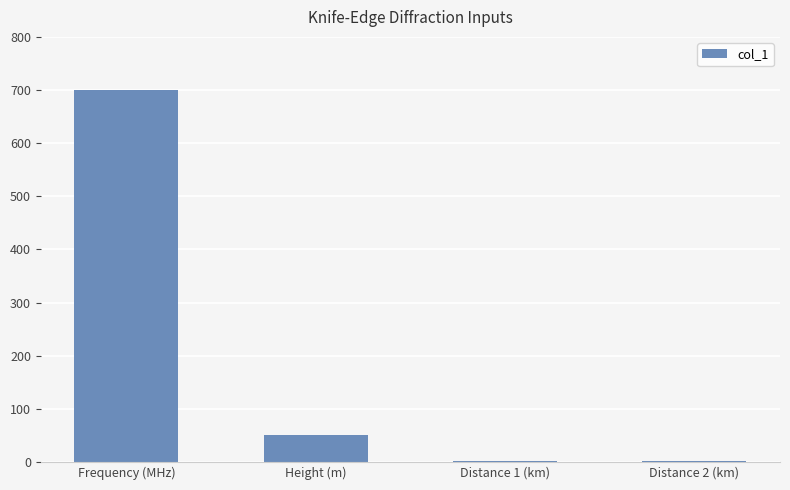

Which has a higher value, Distance 2 (km) or Height (m)?

Height (m)